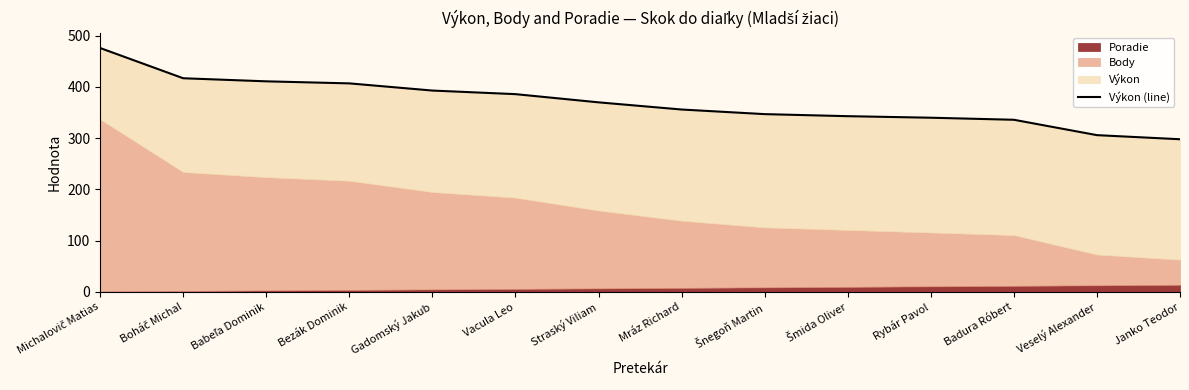

Reading left to right, extract all data points from this chart.

Michalovič Matias=476	Boháč Michal=417	Babeľa Dominik=411	Bezák Dominik=407	Gadomský Jakub=393	Vacula Leo=386	Straský Viliam=370	Mráz Richard=356	Šnegoň Martin=347	Šmida Oliver=343	Rybár Pavol=340	Badura Róbert=336	Veselý Alexander=306	Janko Teodor=298